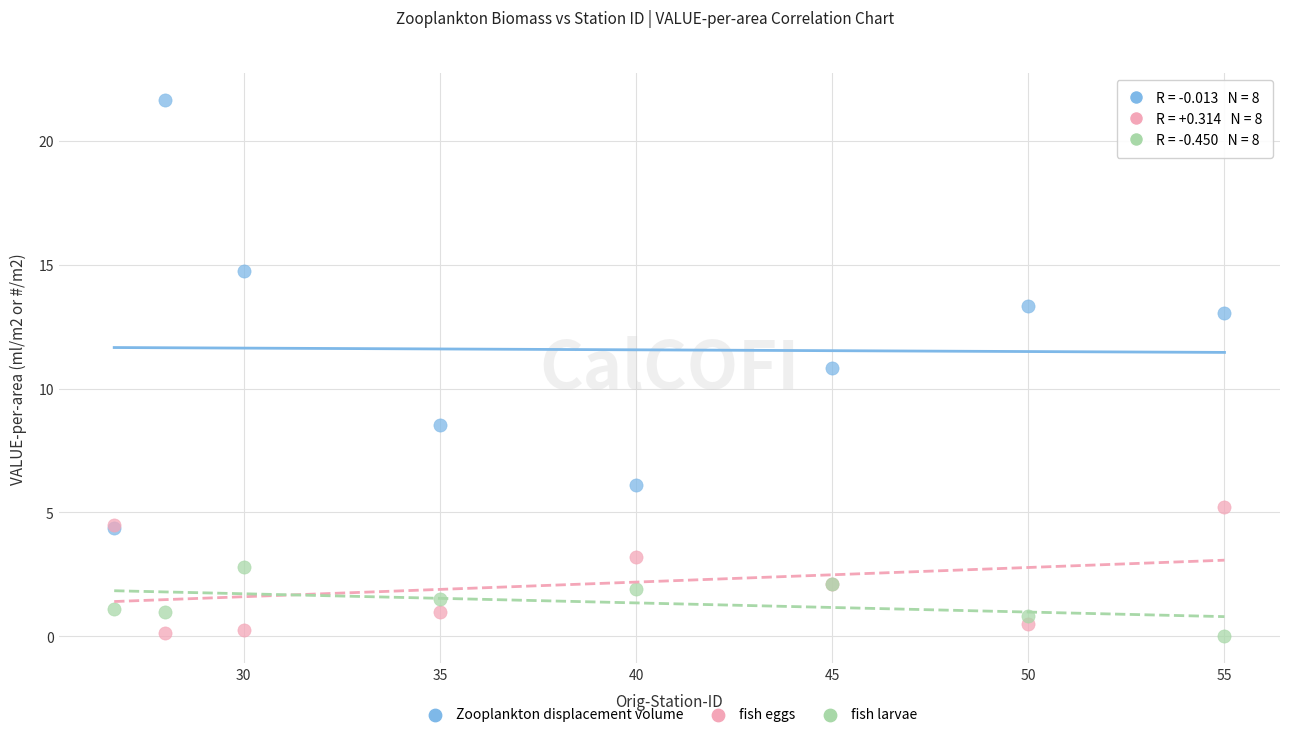

Across all series, what Y value is closest to 10?

10.8